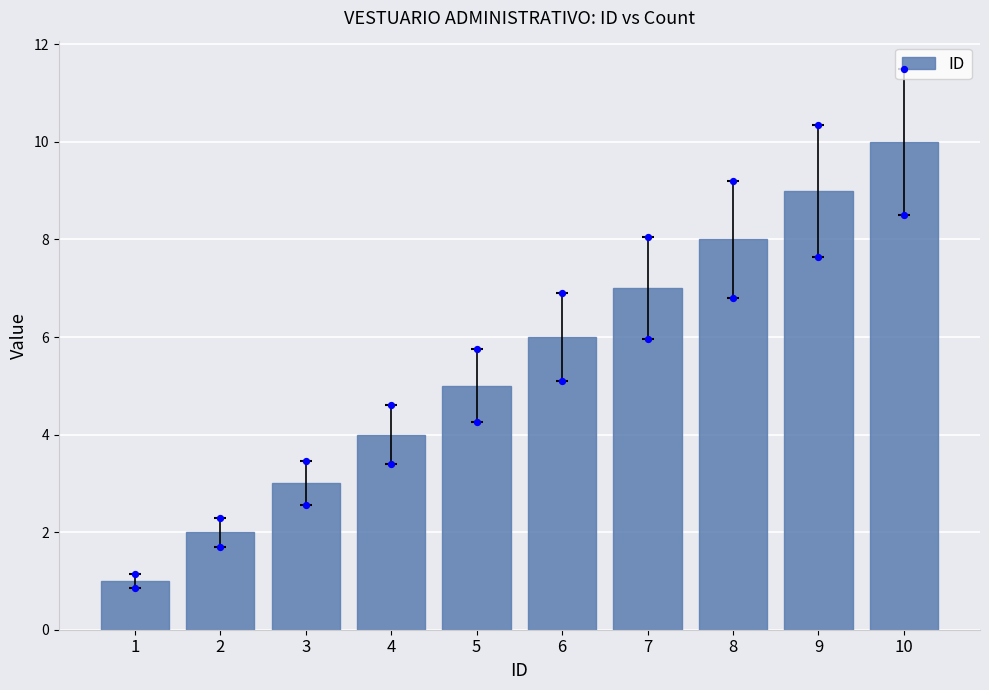

What is the change in value from 3 to 5?

+2